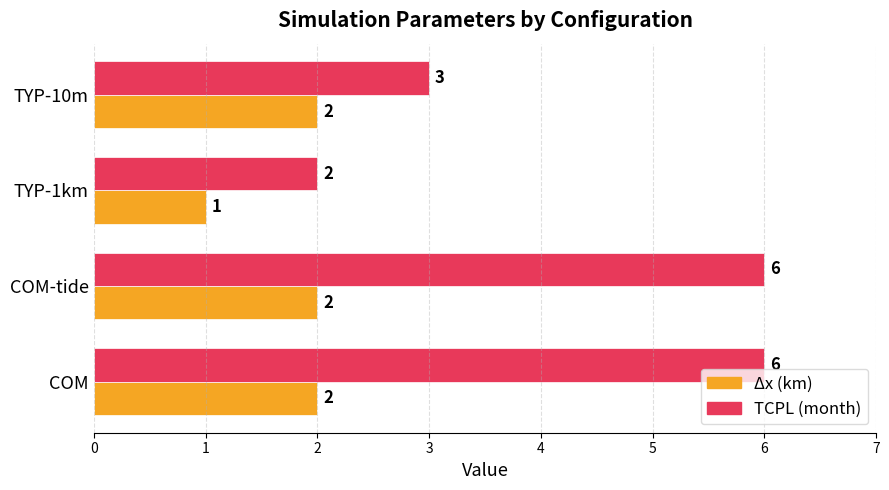

How many series are shown in this chart?

2